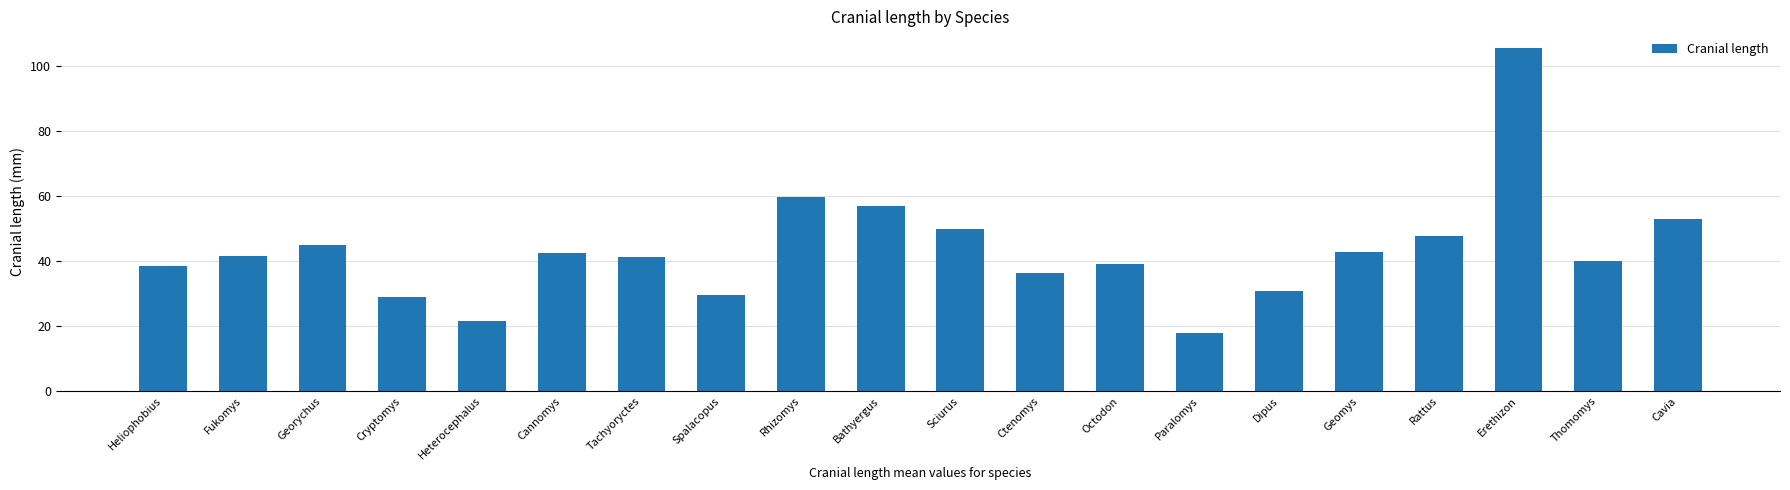

What is the ratio of the value at Bathyergus to the value at Erethizon?

0.5